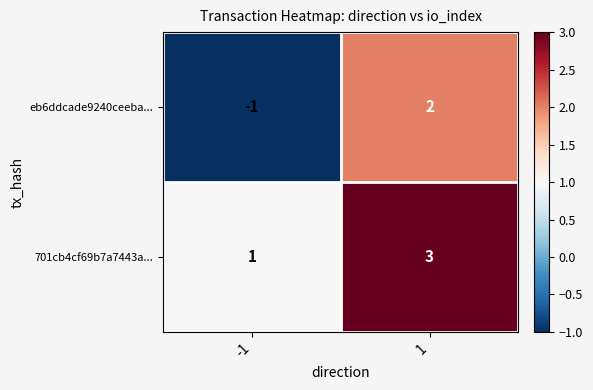

What is the maximum value shown in the chart?

3